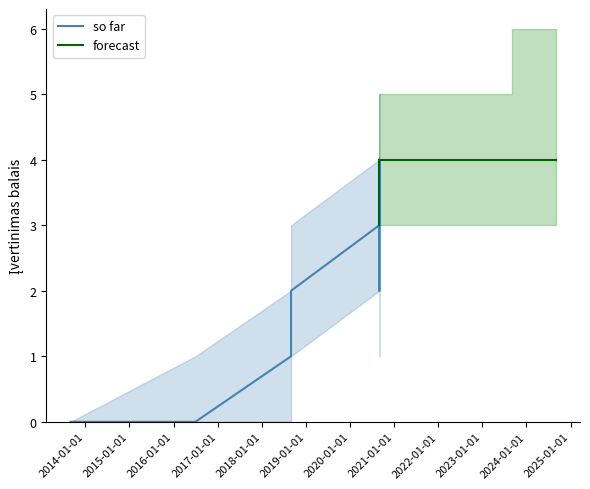

The so far series shows 1 at 2018-08-31. True or false?

True